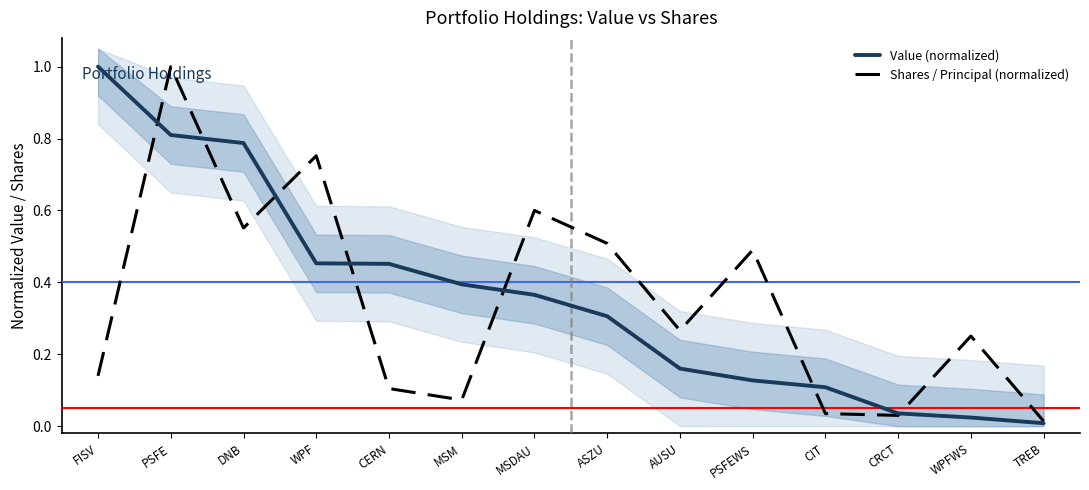

The Value (normalized) series shows 0.2 at CIT. True or false?

False